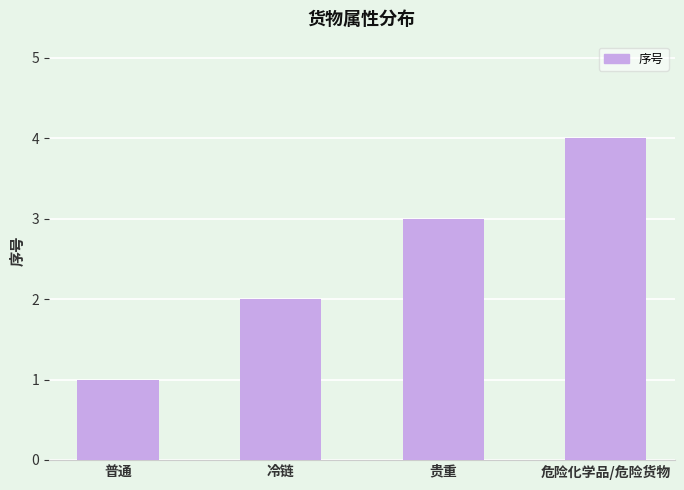

How many values are between 2 and 4?

3